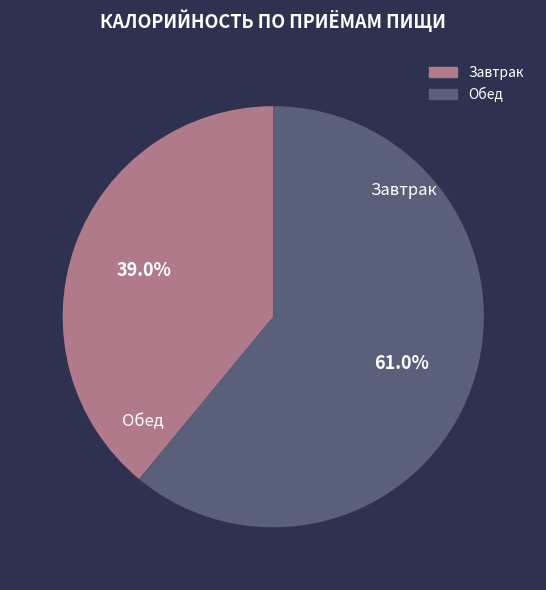

Which has a higher value, Завтрак or Обед?

Обед